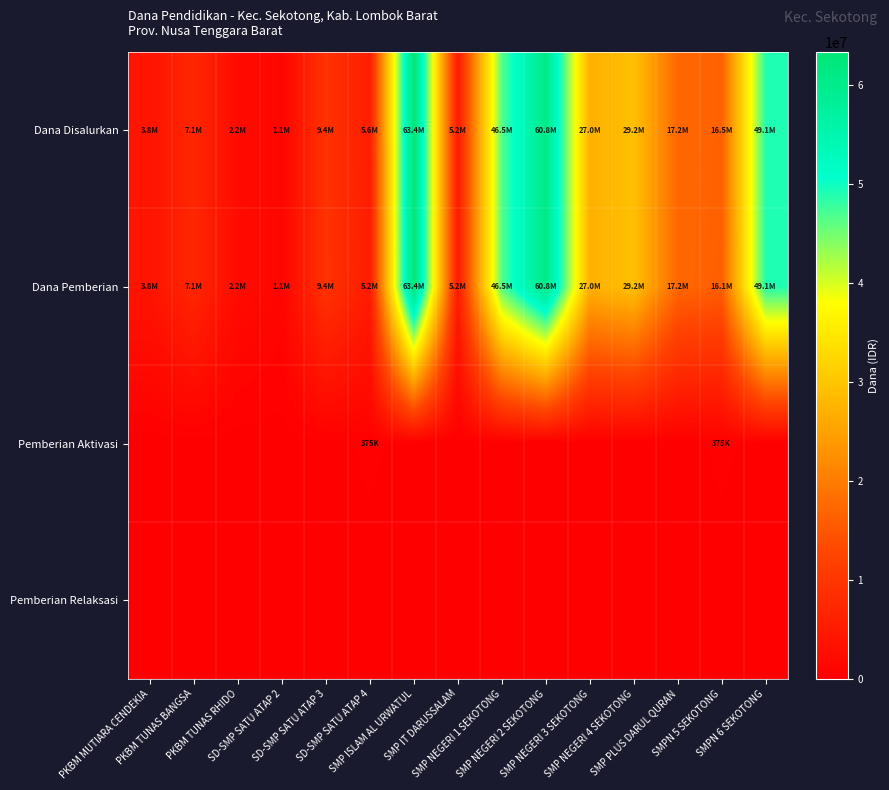

List the series in order of their peak value, highest first.

Dana Disalurkan, Dana Pemberian, Pemberian Aktivasi, Pemberian Relaksasi